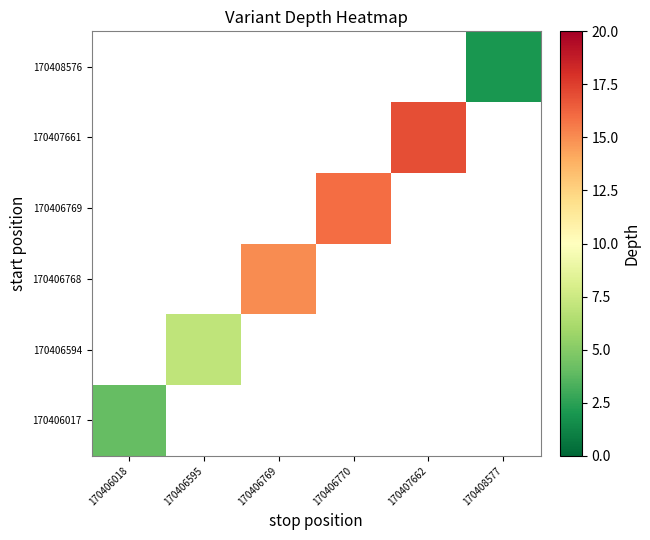

Rank the series by their maximum value, from highest to lowest.

170407661, 170406769, 170406768, 170406594, 170406017, 170408576